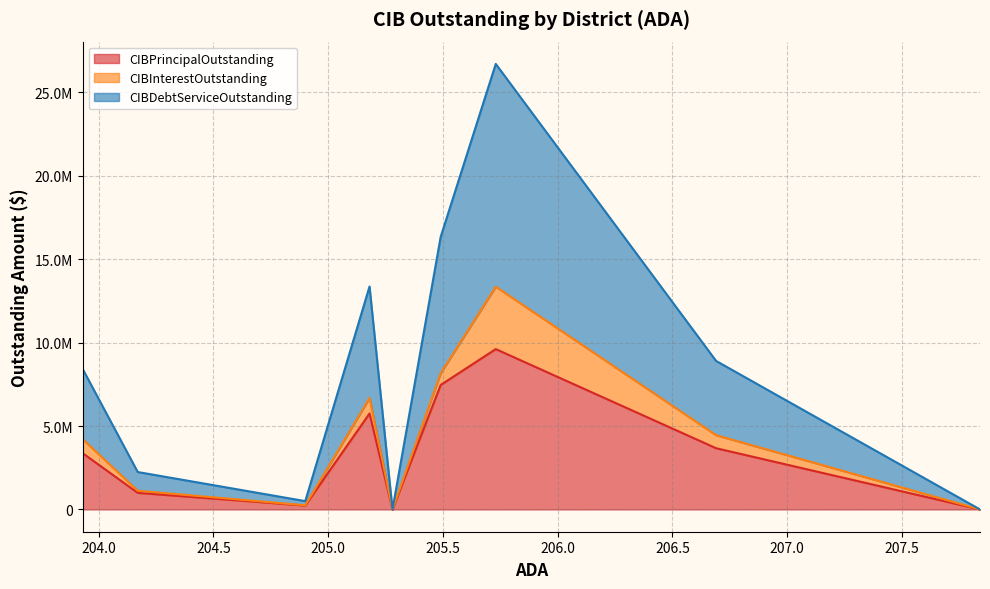

True or false: CIBInterestOutstanding and CIBPrincipalOutstanding intersect in this chart.

False